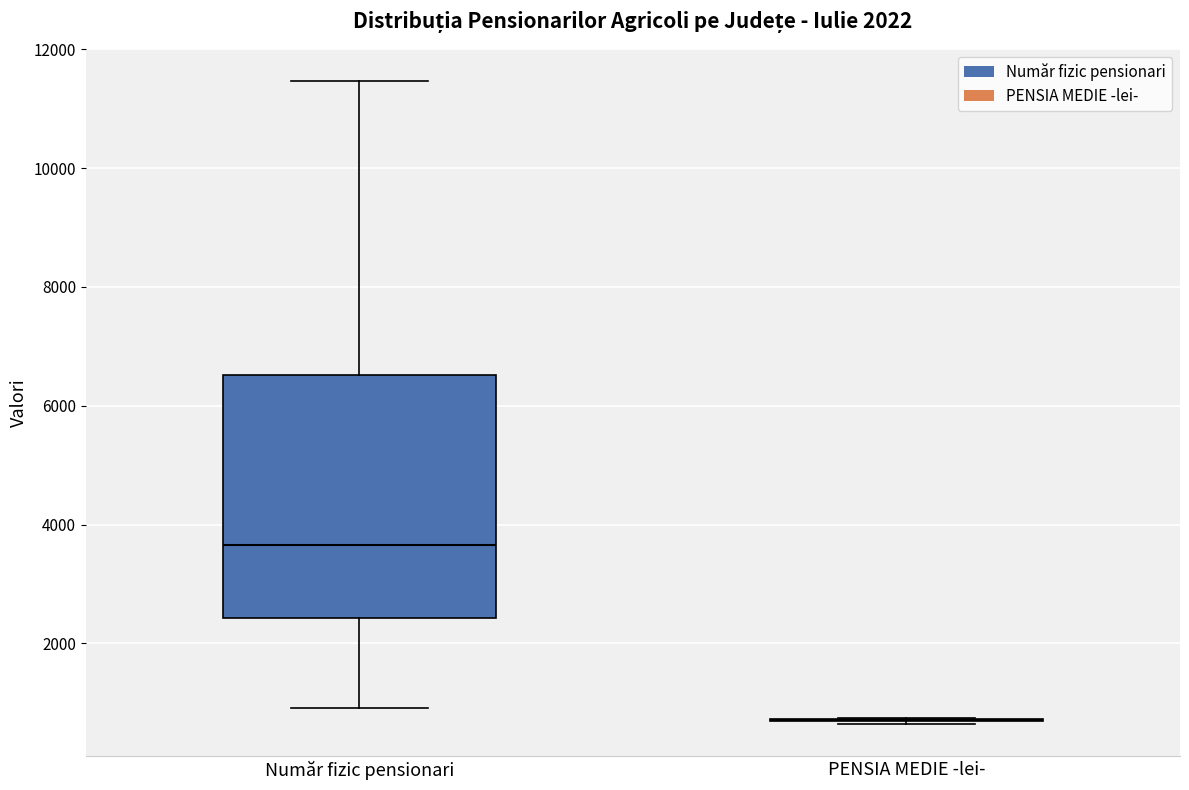

Reading left to right, transcribe this box plot: for each box, give where its median line is, the range the box spans, and where its two whiskers end, as read against the y-axis. The values are not printed on the chart, so give them approximately, as read against the axis.

Număr fizic pensionari: median 3600, box 2400 to 6600, whiskers 1000 to 11400
PENSIA MEDIE -lei-: box collapsed to a line at 800, whiskers 600 to 800